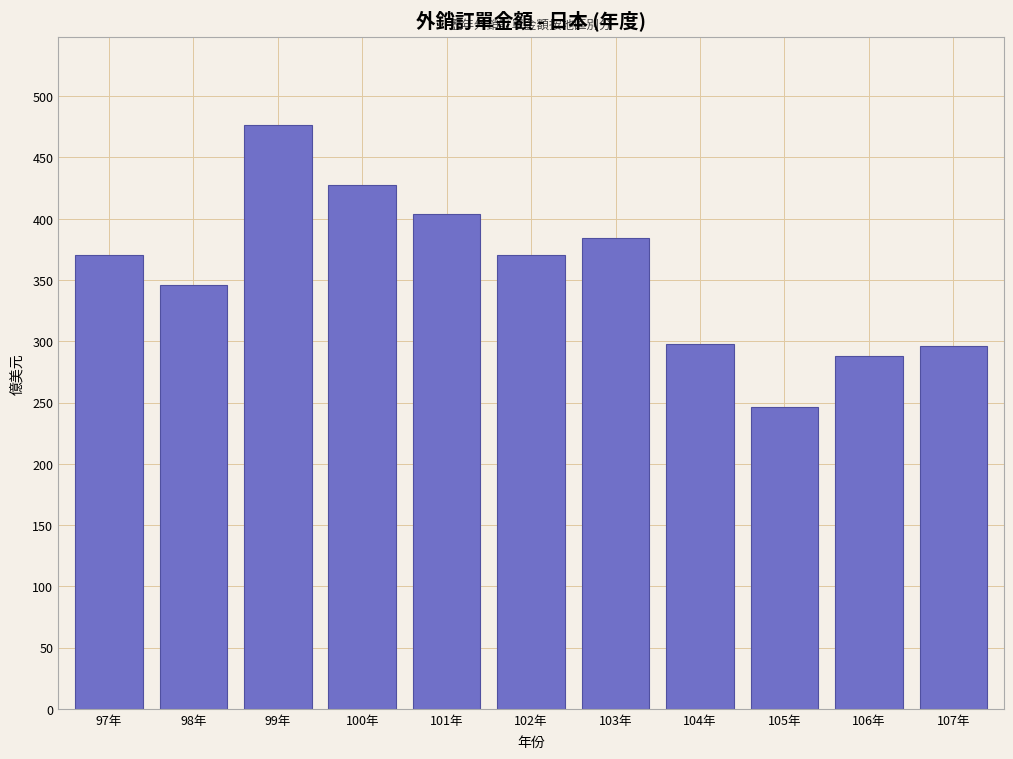

What is the approximate value at 98年?

345.9